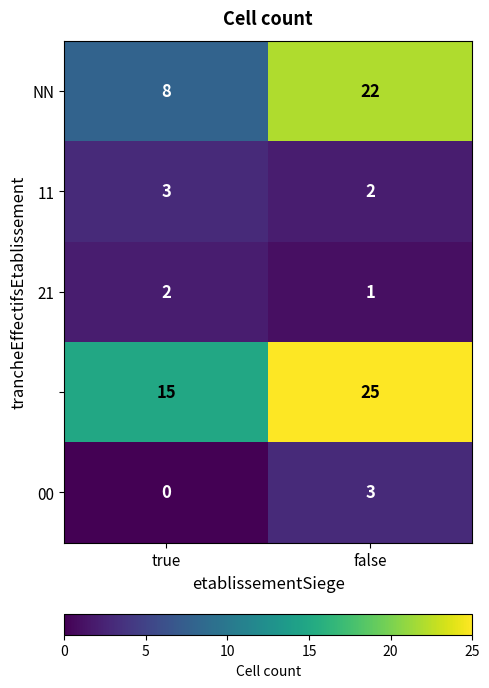

At which category is the sum across all series the highest?

false